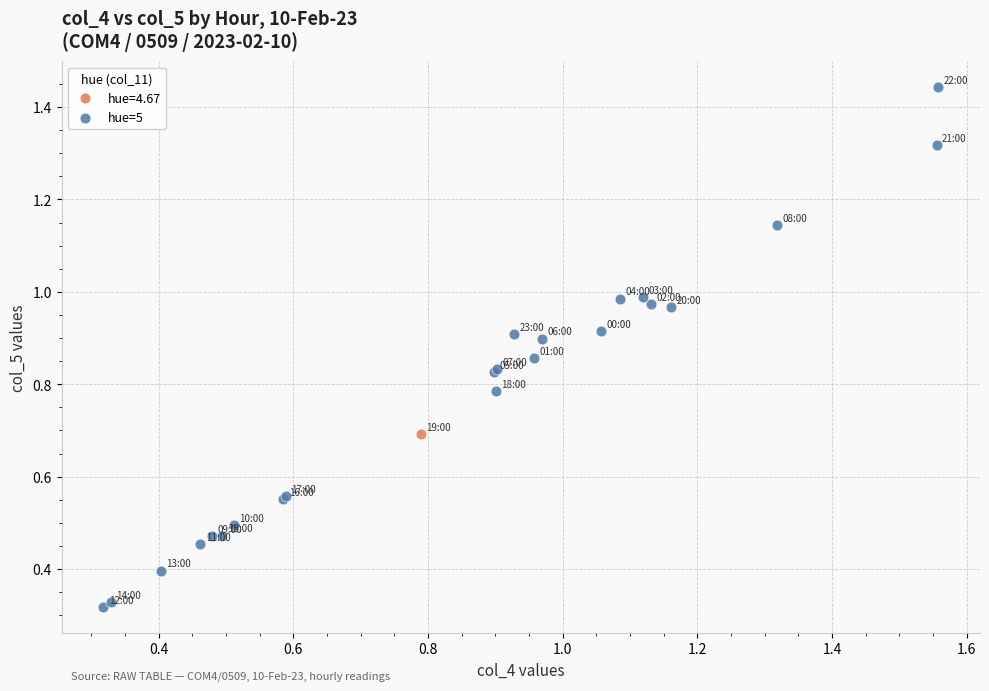

What are all the series names shown in the legend?

hue=4.67, hue=5